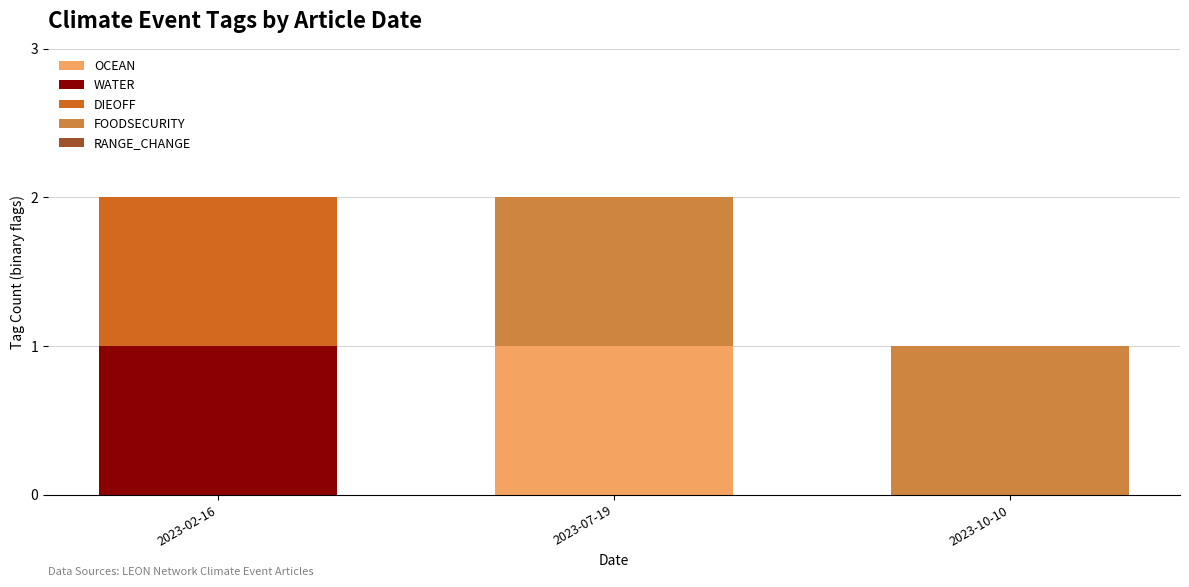

How many data points does each series have?

3